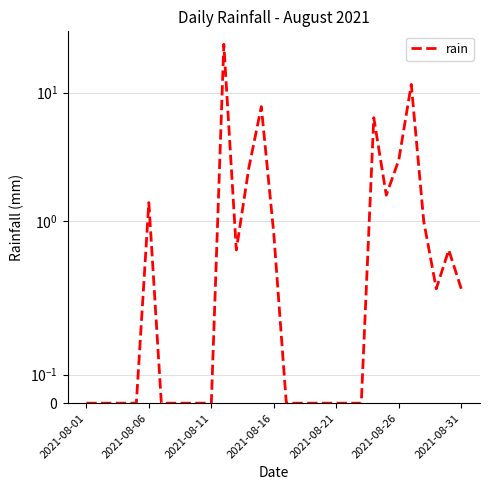

What is the label of the 3rd point from the right?

28